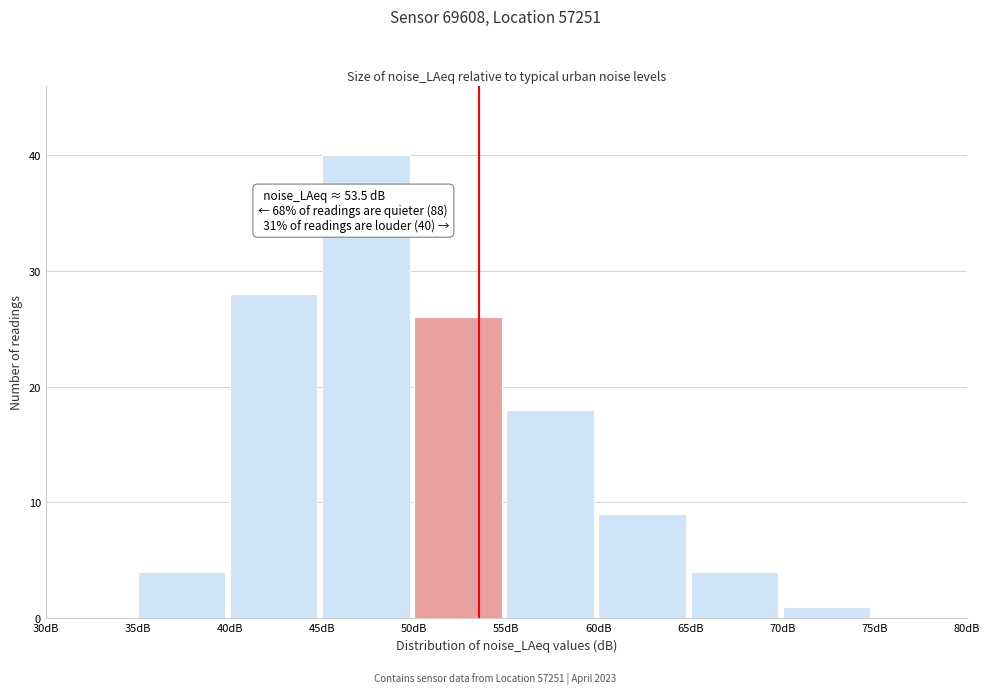

Over which range of the x-axis is the bar tallest?

45 to 50